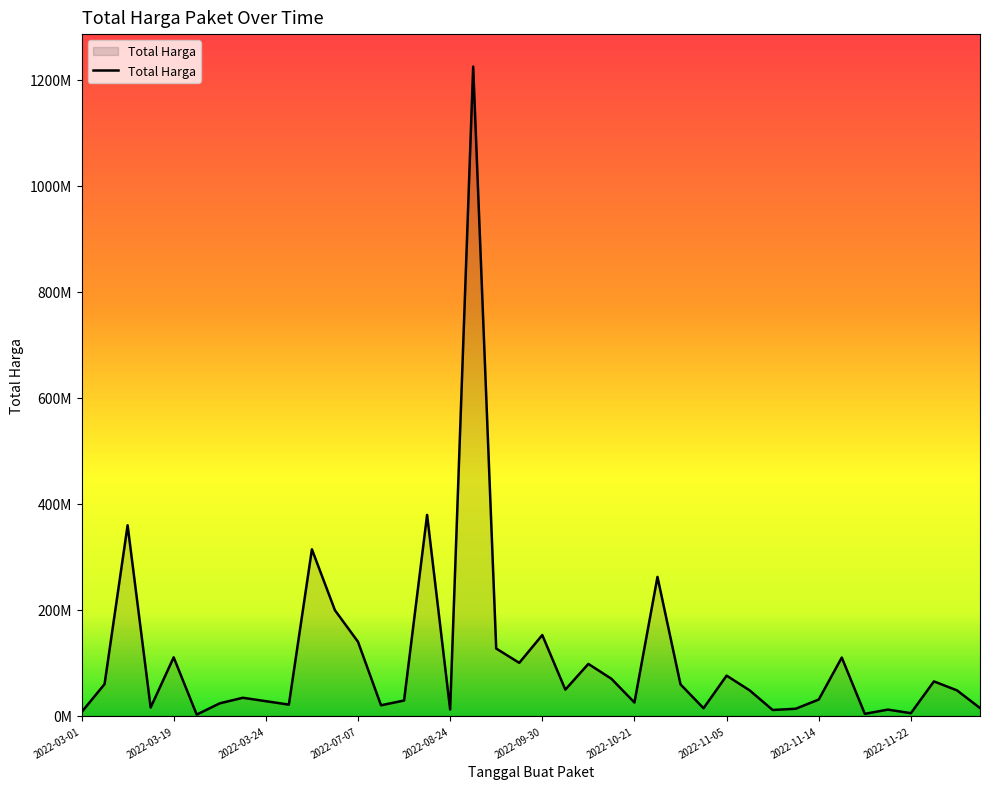

How many points are higher than both their immediate neighbors (excluding endpoints)?

13